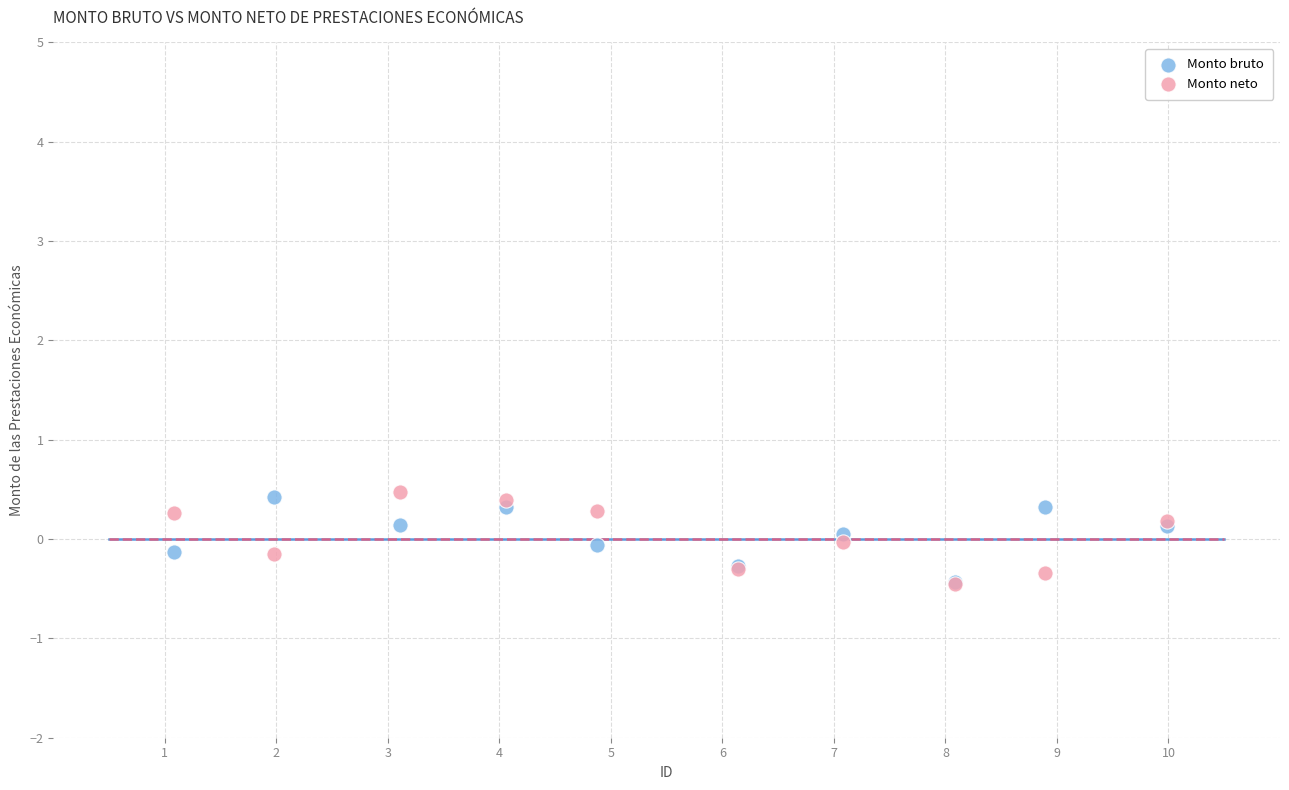

What are all the series names shown in the legend?

Monto bruto, Monto neto